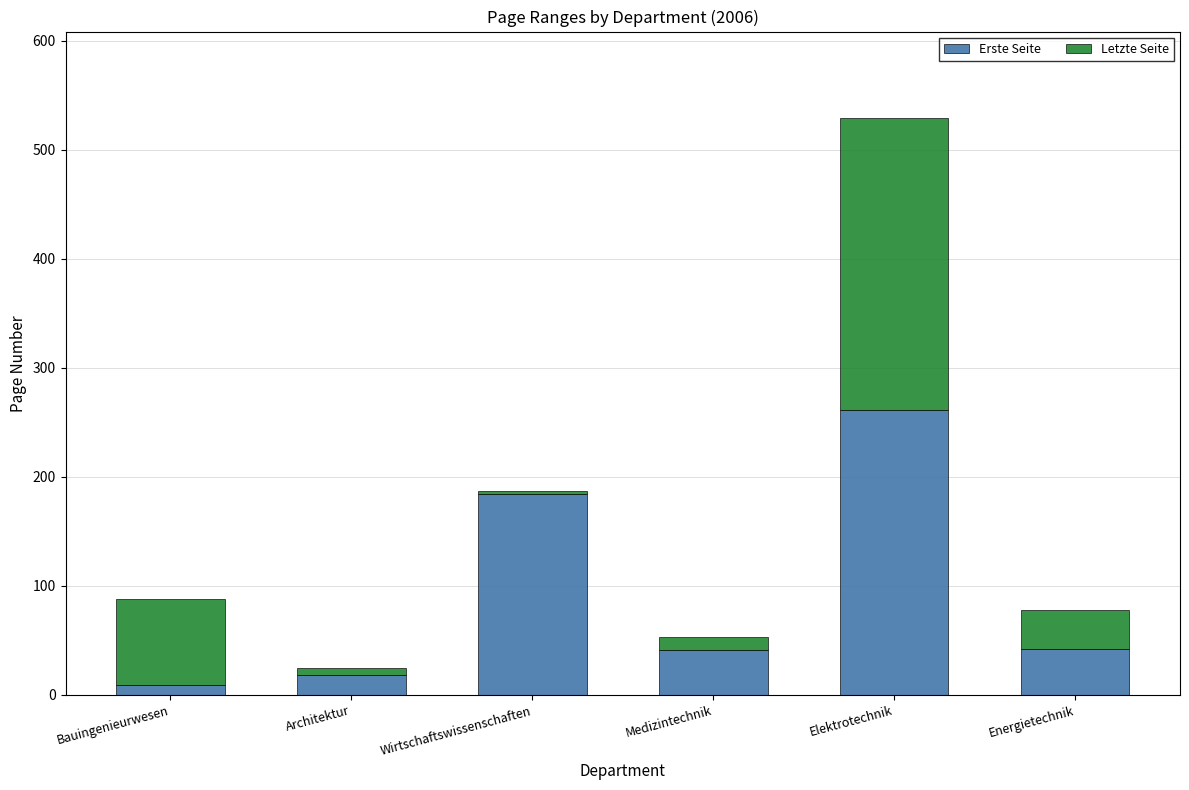

The value of Erste Seite at Wirtschaftswissenschaften is 184. True or false?

True